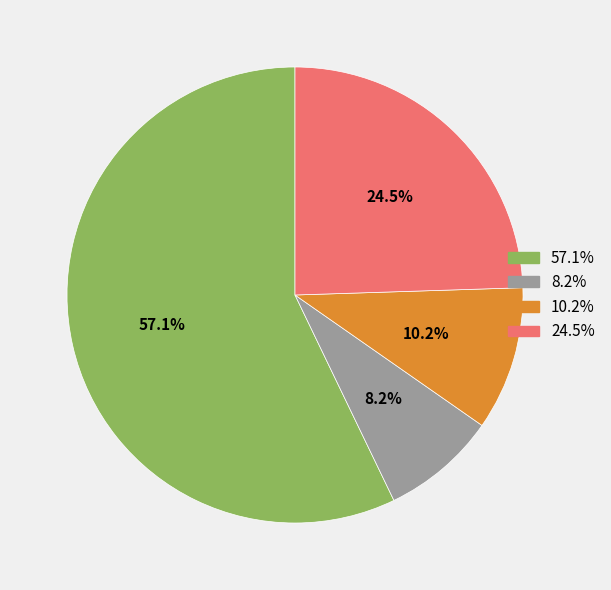

Is there a majority slice in this chart?

Yes